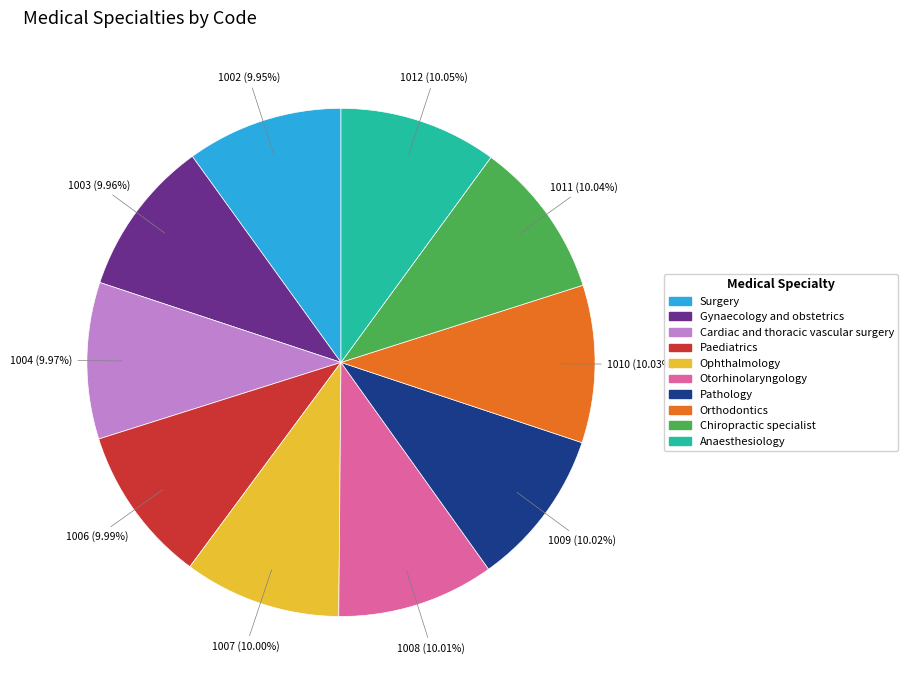

True or false: Chiropractic specialist accounts for 15% of the total.

False